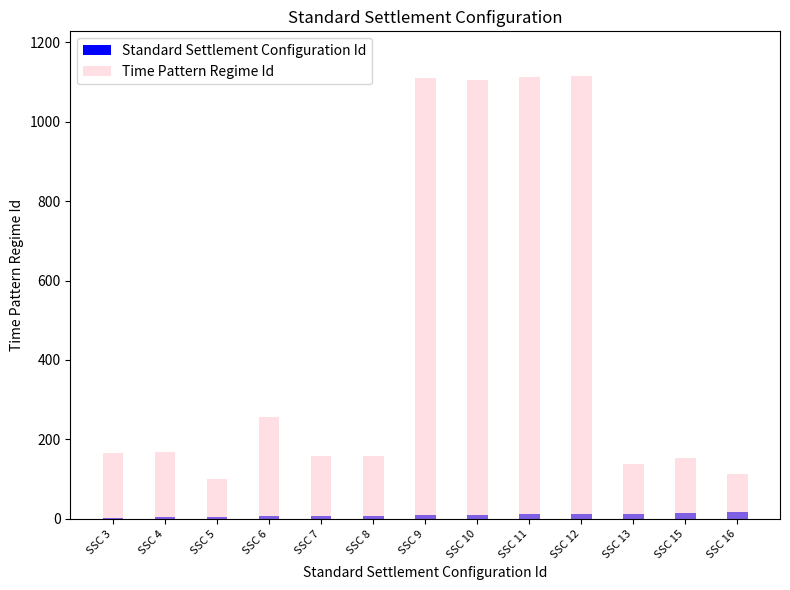

Reading right to left, transcribe all the data shown in this chart.

Standard Settlement Configuration Id: 16	15	13	12	11	10	9	8	7	6	5	4	3
Time Pattern Regime Id: 113	152	139	1116	1112	1104	1111	159	158	257	100	168	166